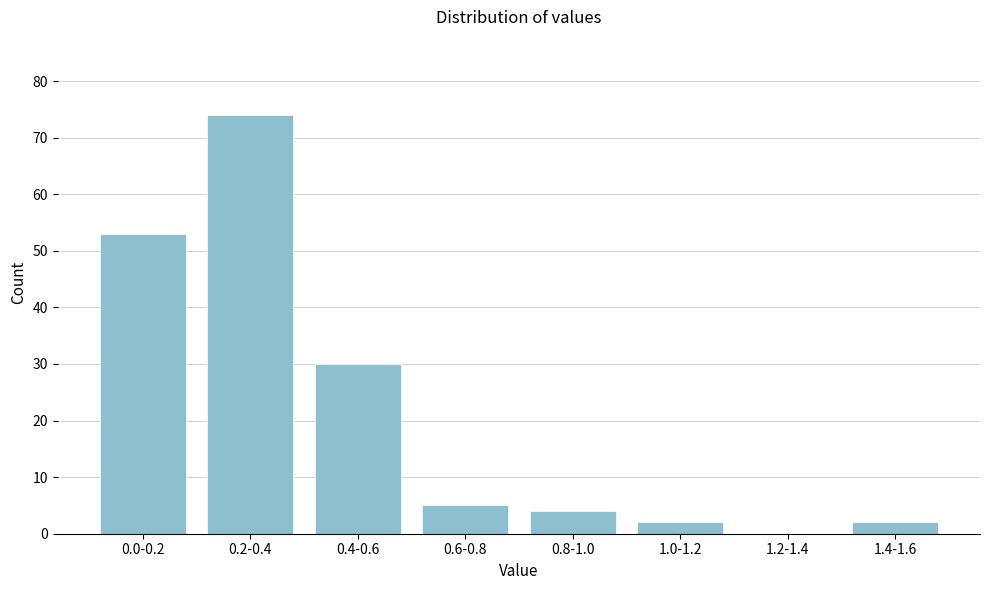

Reading left to right, what are all the values shown in this chart?

0.0-0.2=53	0.2-0.4=74	0.4-0.6=30	0.6-0.8=5	0.8-1.0=4	1.0-1.2=2	1.2-1.4=0	1.4-1.6=2